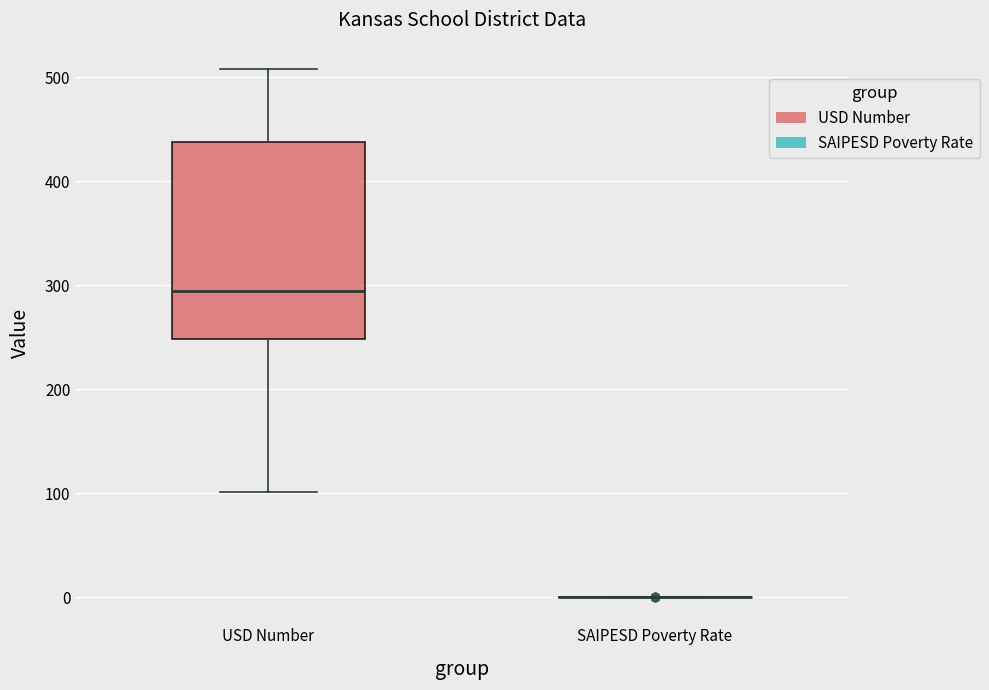

Reading left to right, read every box against the y-axis: the position of its median line, the range the box covers, and the ends of its whiskers. The values are not printed on the chart, so give them approximately, as read against the axis.

USD Number: median 290, box 250 to 440, whiskers 100 to 510
SAIPESD Poverty Rate: box collapsed to a line at 0, whiskers 0 to 0